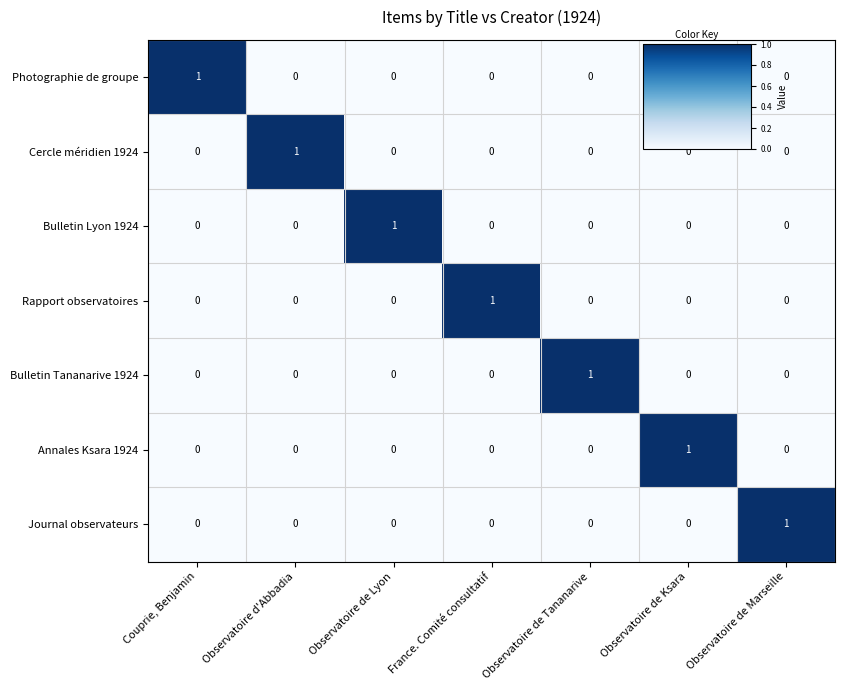

What is the total value across all series at Observatoire de Tananarive?

1